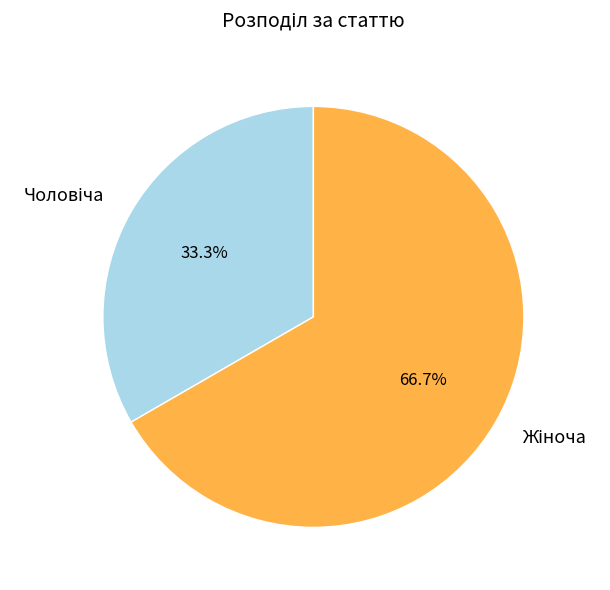

Which has a higher value, Жіноча or Чоловіча?

Жіноча